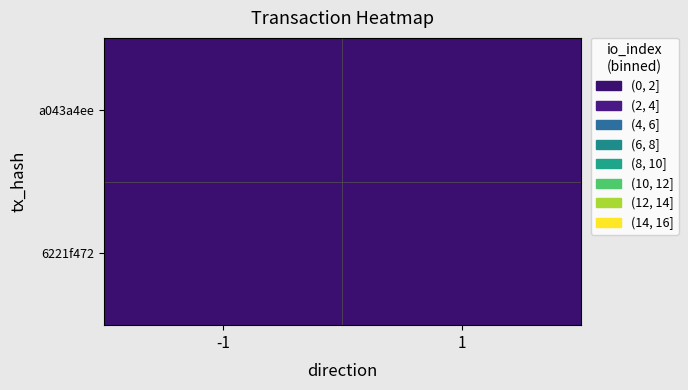

List the series in order of their overall mean, lowest first.

a043a4ee, 6221f472